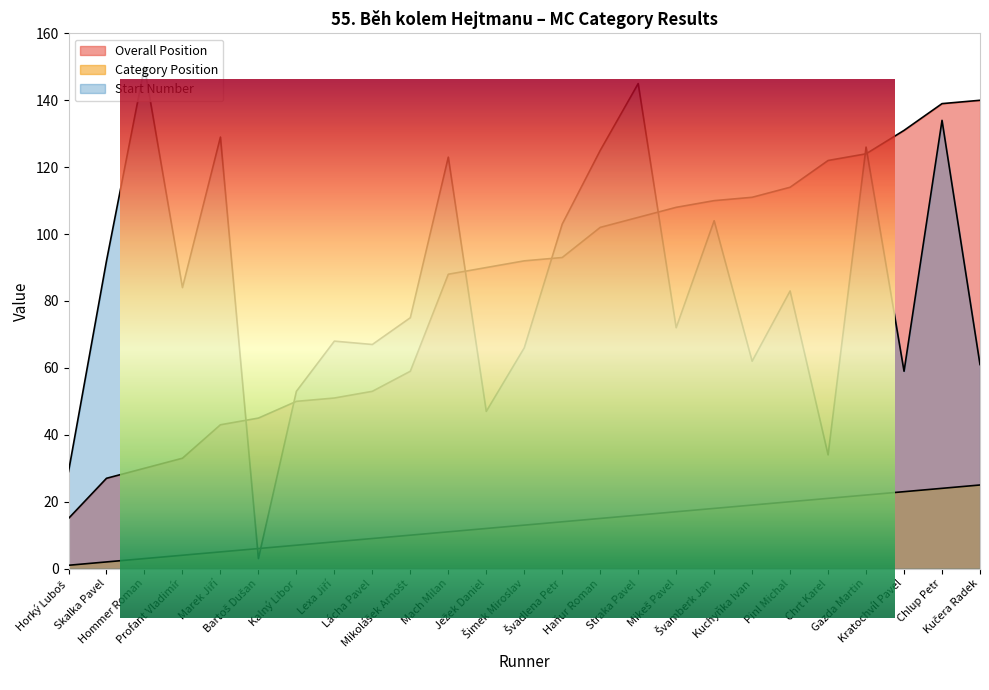

Rank the series by their maximum value, from highest to lowest.

Start Number, Overall Position, Category Position